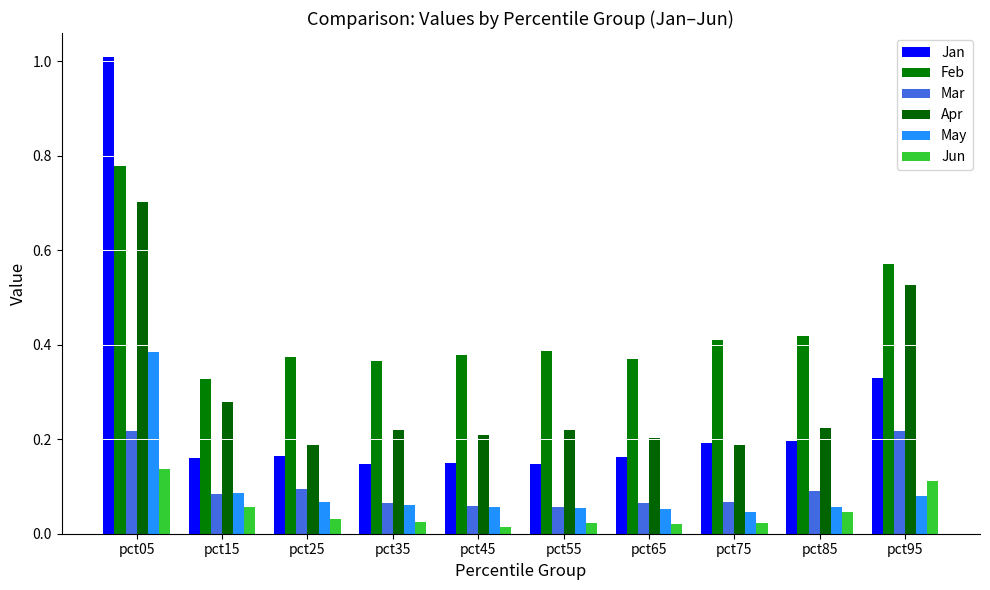

List the series in order of their peak value, lowest first.

Jun, Mar, May, Apr, Feb, Jan